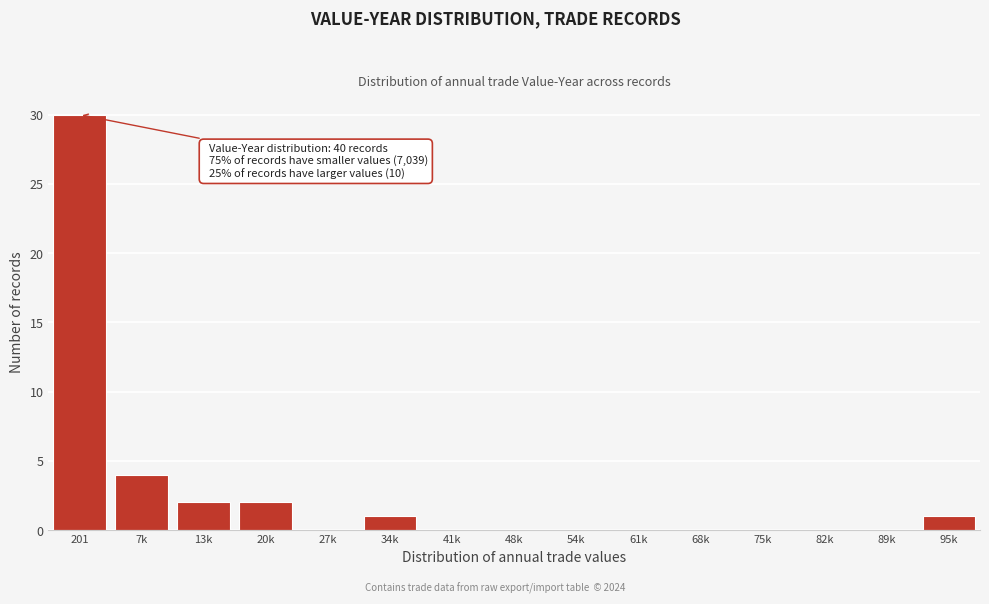

Reading left to right, extract all data points from this chart.

201=30	7k=4	13k=2	20k=2	27k=0	34k=1	41k=0	48k=0	54k=0	61k=0	68k=0	75k=0	82k=0	89k=0	95k=1